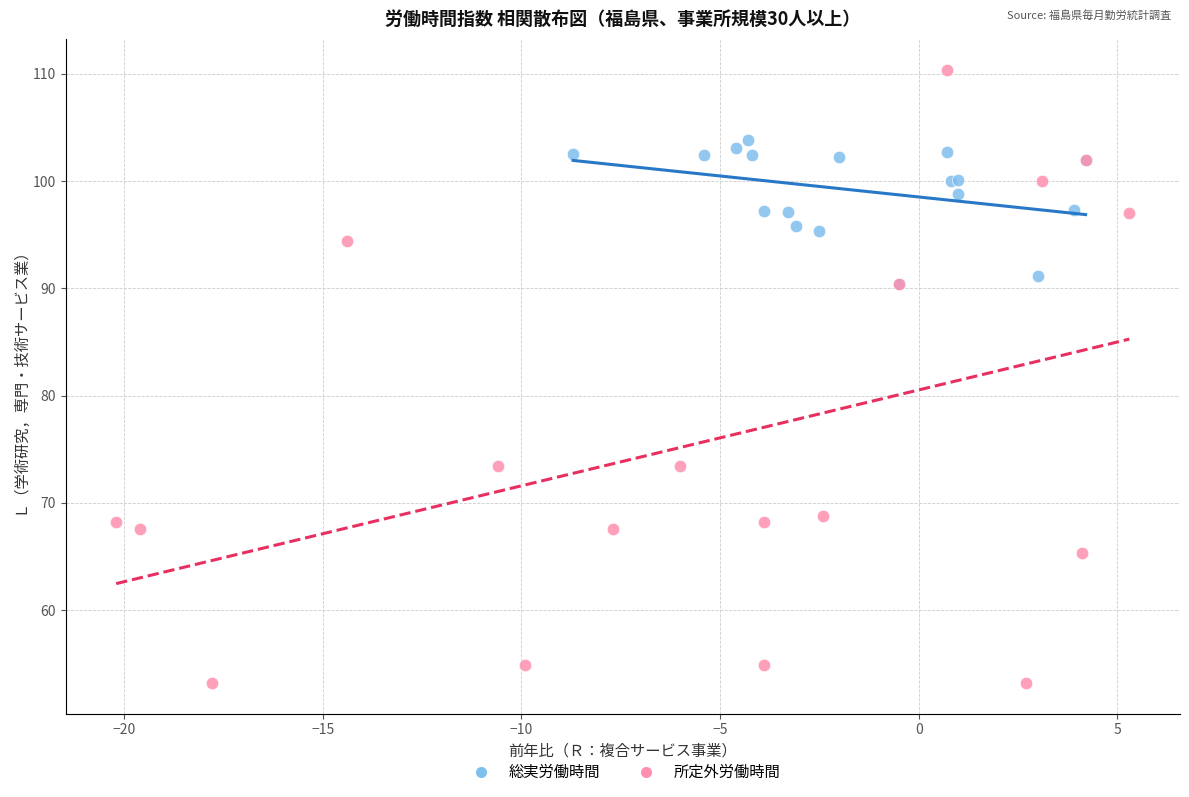

Which series has the widest spread of Y values?

所定外労働時間